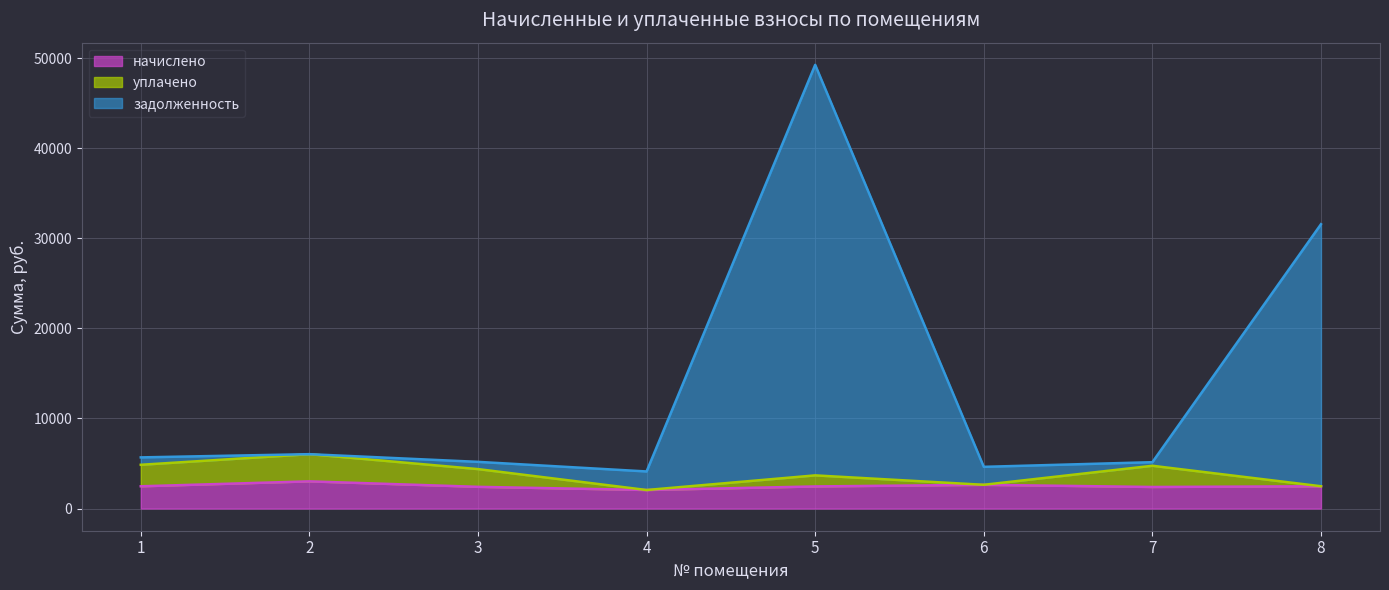

What are all the series names shown in the legend?

начислено, уплачено, задолженность